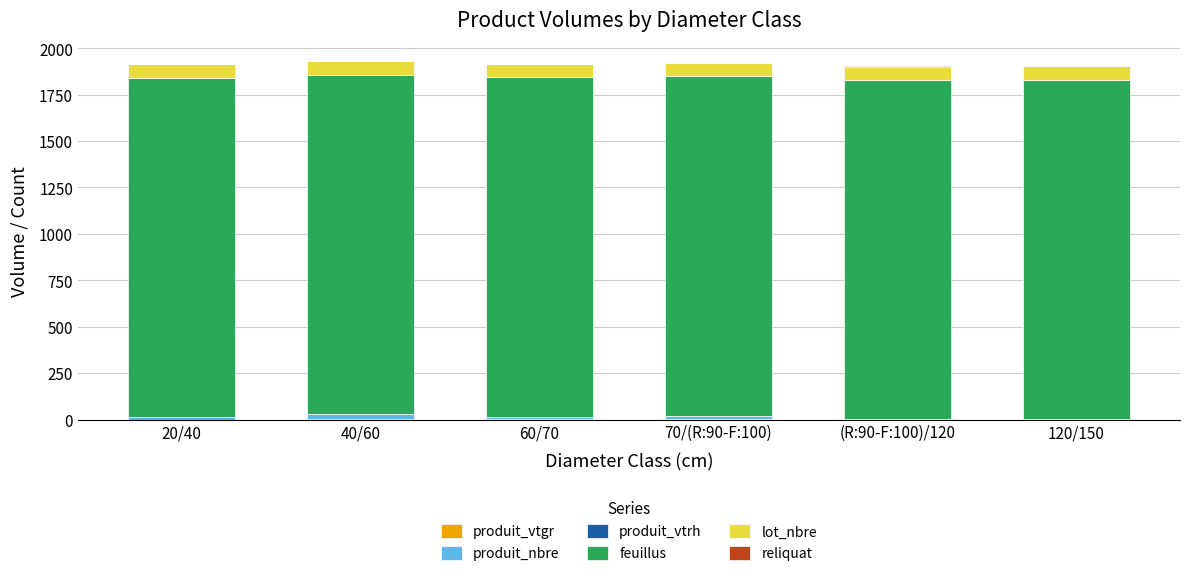

Rank the series at 120/150 from lowest to highest value.

produit_vtgr, produit_nbre, produit_vtrh, reliquat, lot_nbre, feuillus